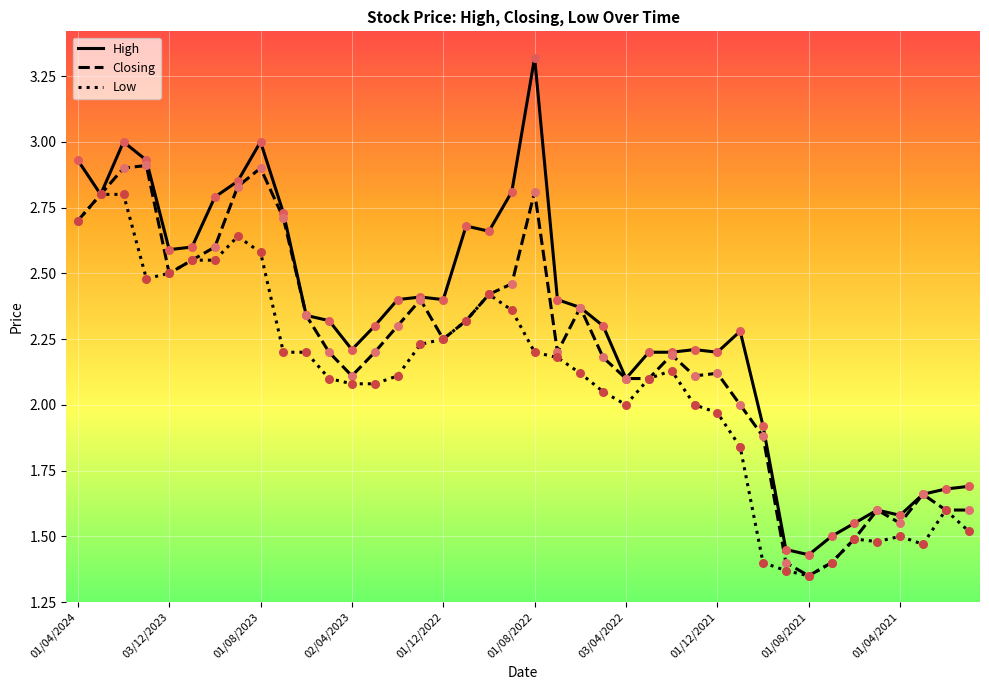

Which series has the largest total across all categories?

High